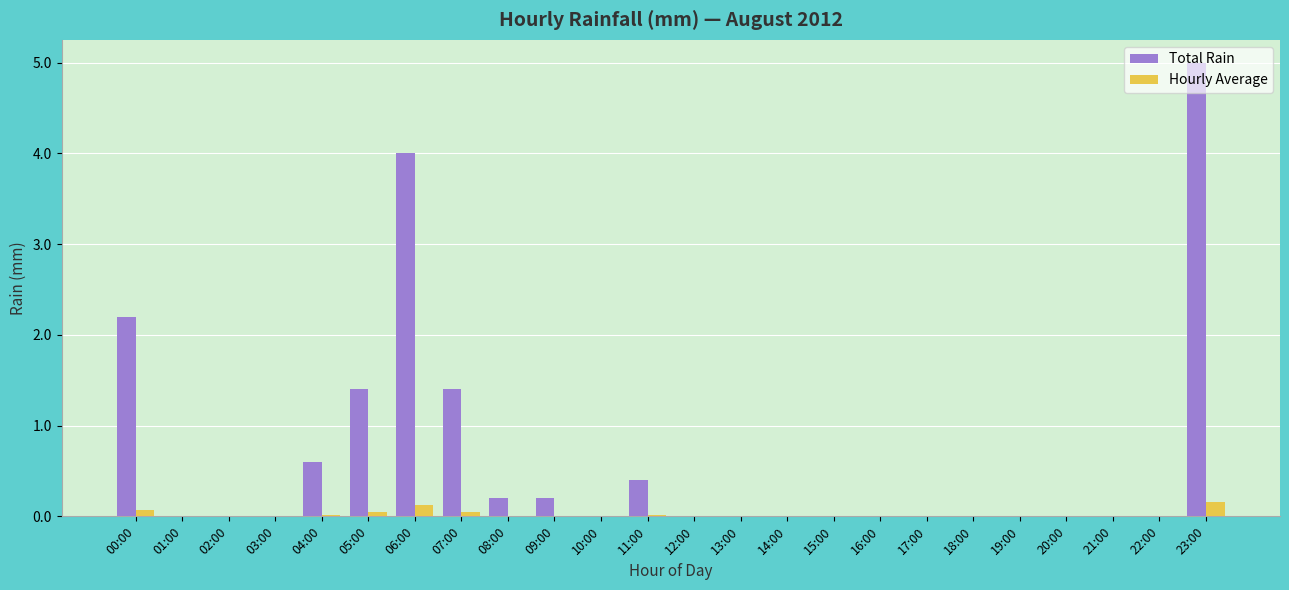

What is the sum of all Total Rain values?

15.4